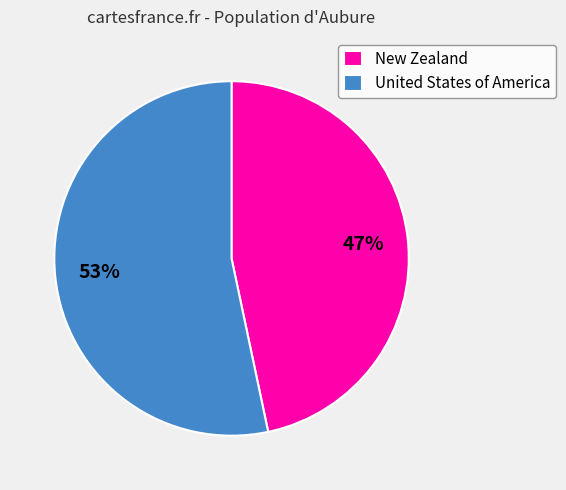

To the nearest percent, what is the average slice percentage?

50%